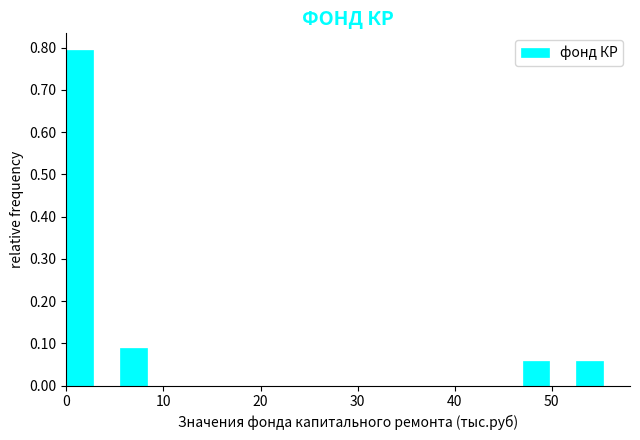

Around what value on the x-axis is the tallest bar? Give the approximate position of its centre, as read against the axis.

1